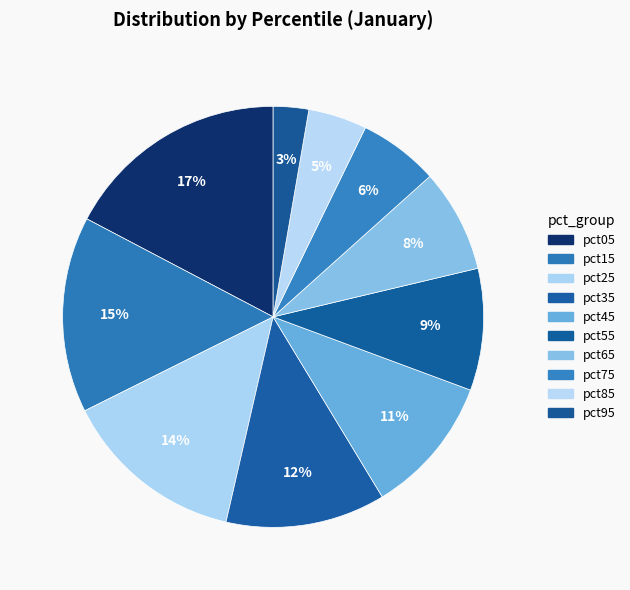

Count the number of slices in the pie.

10